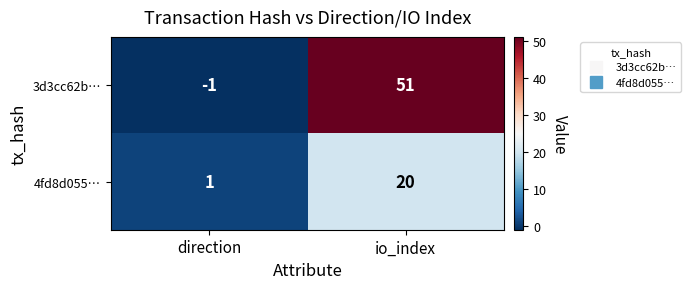

Rank the series at direction from highest to lowest value.

4fd8d055…, 3d3cc62b…